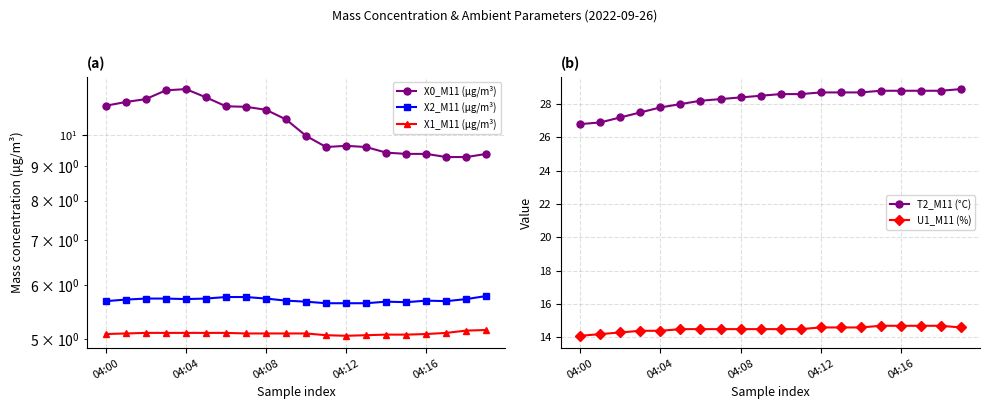

What is the spread (max minus min) of values at 18?

23.6